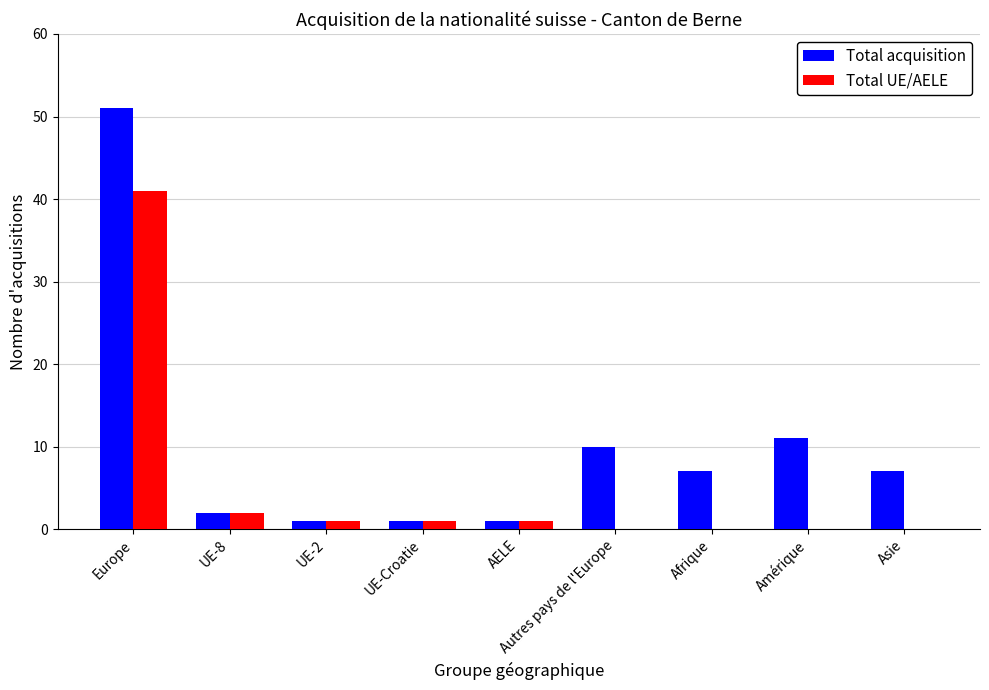

Reading left to right, transcribe all the data shown in this chart.

Total acquisition: Europe=51	UE-8=2	UE-2=1	UE-Croatie=1	AELE=1	Autres pays de l'Europe=10	Afrique=7	Amérique=11	Asie=7
Total UE/AELE: Europe=41	UE-8=2	UE-2=1	UE-Croatie=1	AELE=1	Autres pays de l'Europe=0	Afrique=0	Amérique=0	Asie=0